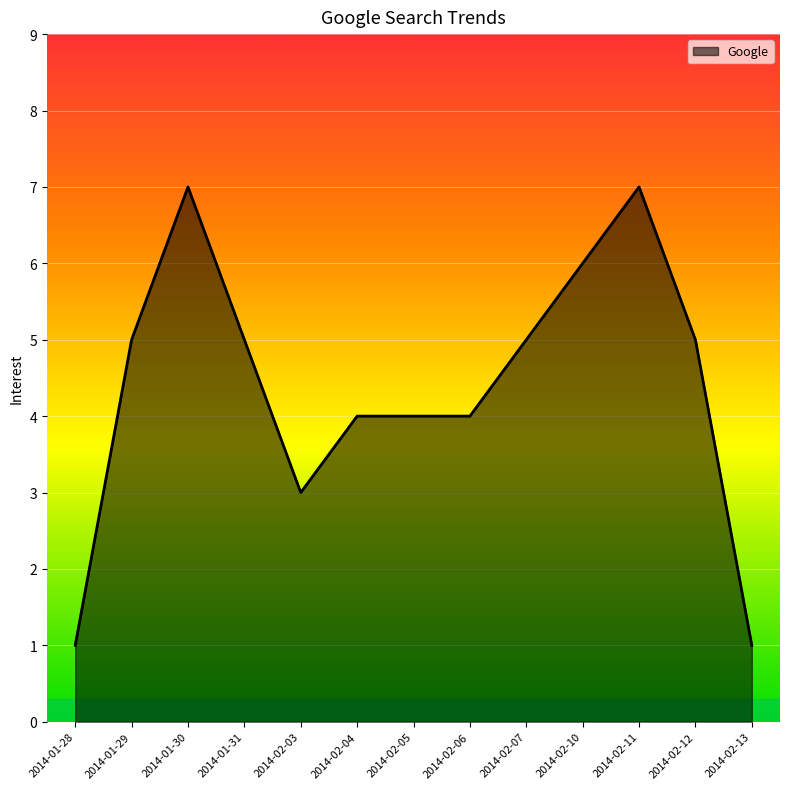

What position from the left is 2014-02-12?

12